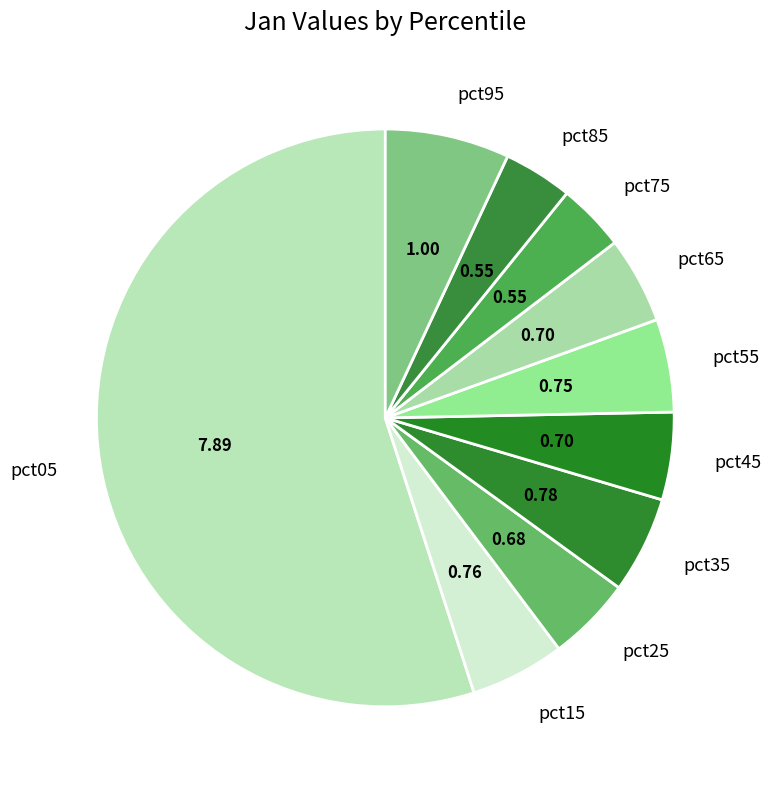

Does pct95 represent more than half of the total?

No